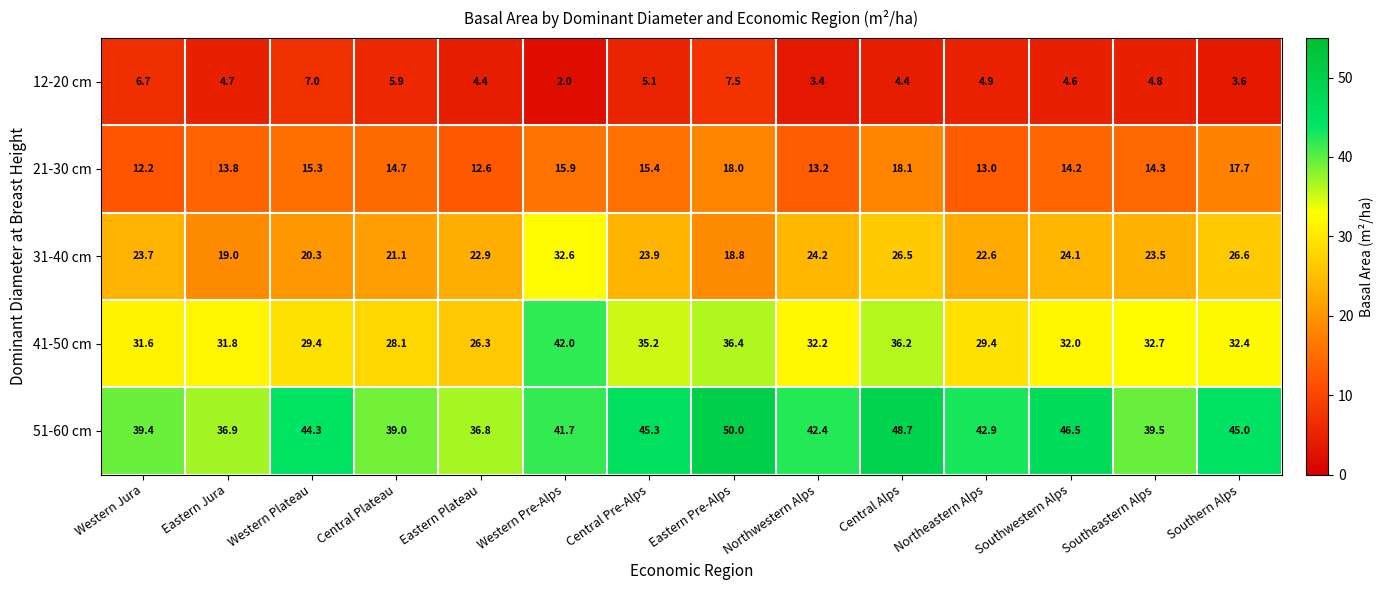

Between Central Plateau and Western Pre-Alps, which series saw the biggest shift?

41-50 cm